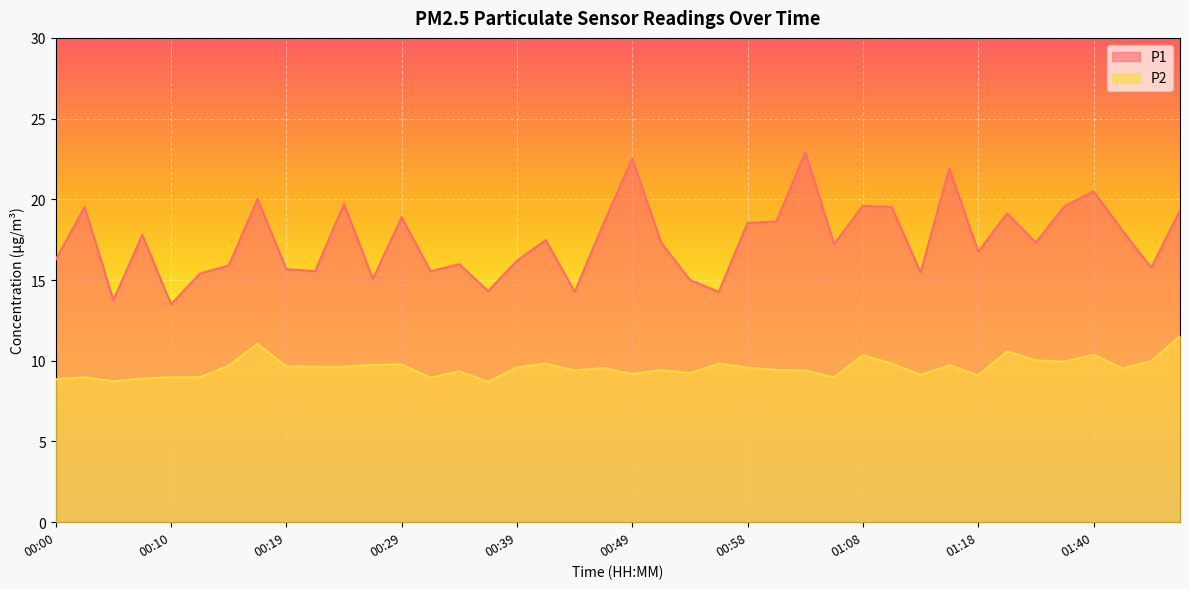

What position from the left is 01:42?

38